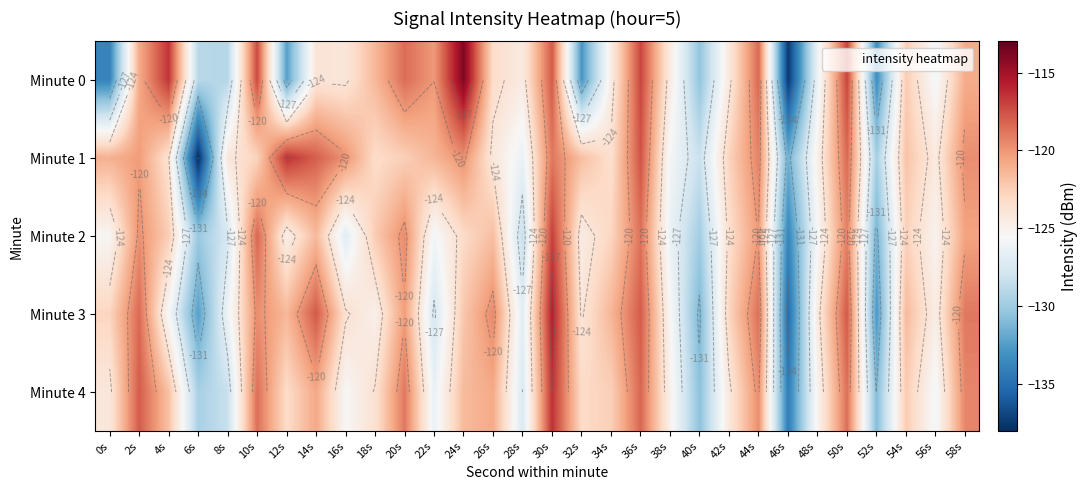

How many data points in Minute 2 are less than -123?

16